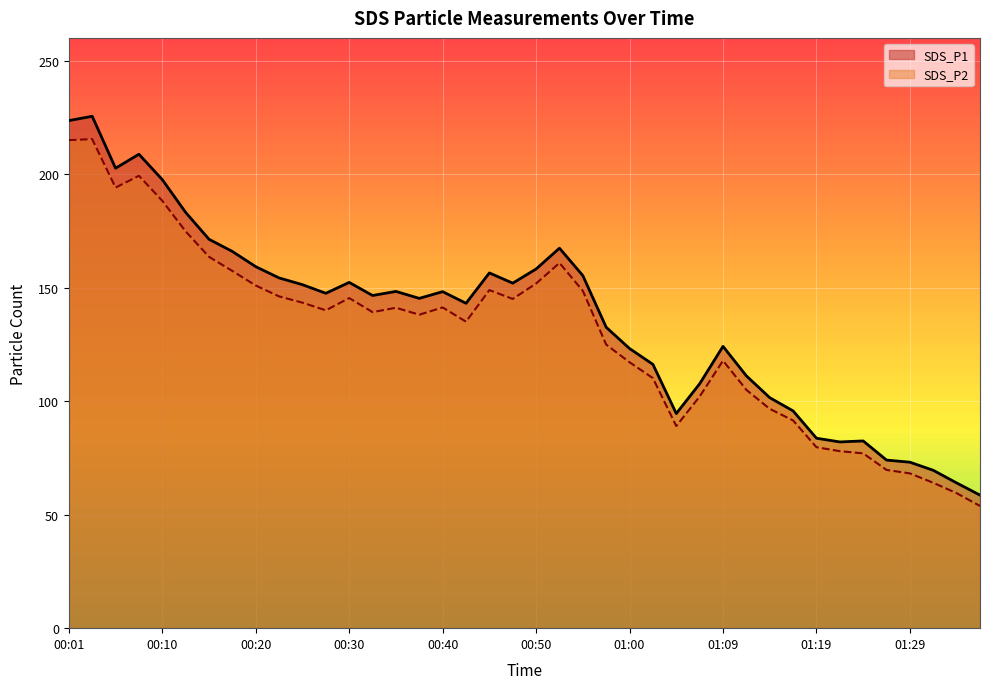

Reading left to right, transcribe all the data shown in this chart.

SDS_P1: 223.6	225.5	202.6	208.8	197.6	183.1	171.3	165.9	159.2	154.3	151.3	147.5	152.3	146.5	148.3	145.3	148.2	143.1	156.5	152.0	158.2	167.4	155.3	132.5	123.2	116.2	94.5	107.6	124.1	111.1	101.5	95.7	83.7	82.0	82.5	74.0	73.1	69.5	64.0	58.6
SDS_P2: 215.0	215.4	194.1	199.3	188.2	174.8	163.6	157.3	150.9	146.1	143.4	140.0	145.4	139.2	141.1	138.1	141.3	135.0	148.9	145.0	151.8	160.9	148.6	124.9	117.1	110.1	89.0	102.0	117.8	105.0	96.6	91.5	79.7	78.0	77.0	69.7	68.2	64.0	59.5	53.8